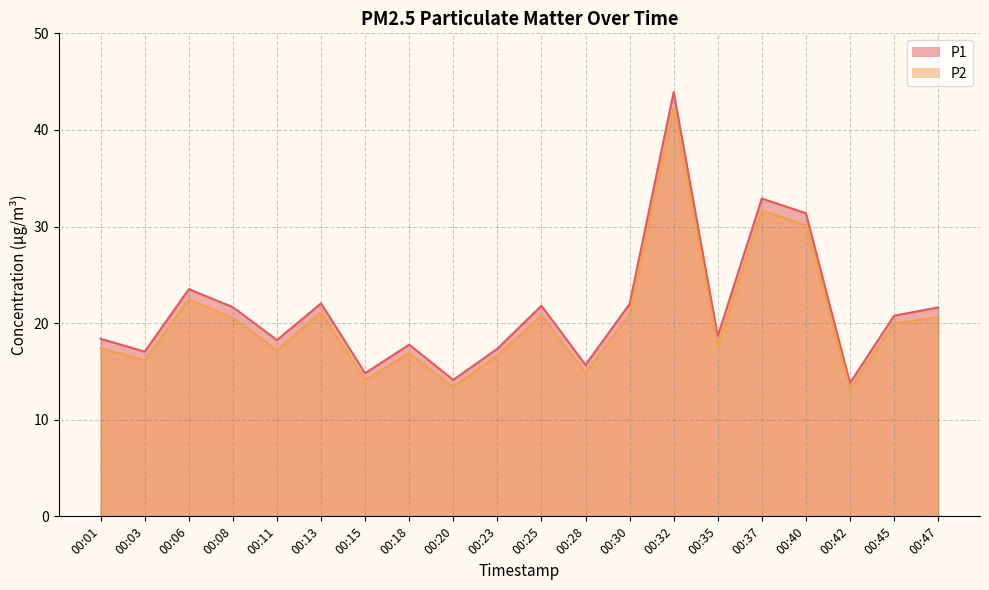

Which has a higher value, 00:40 or 00:13?

00:40